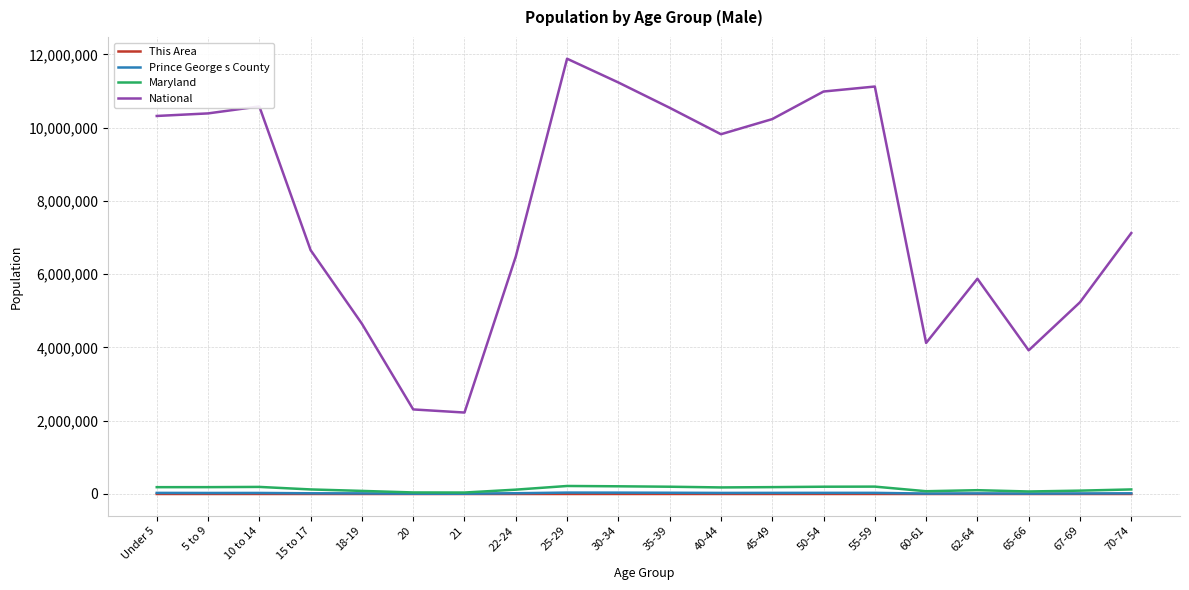

Which series has the largest total across all categories?

National